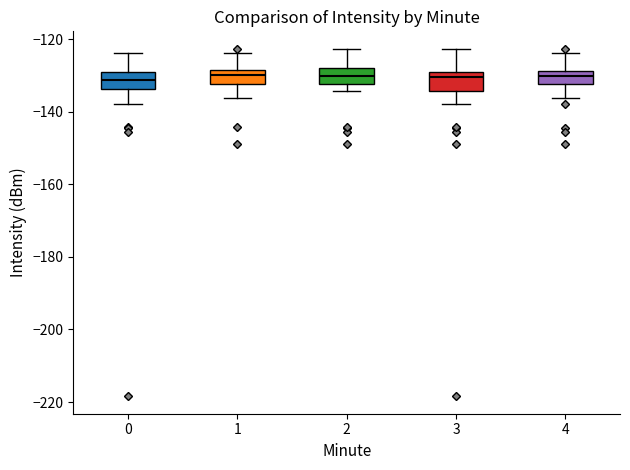

Reading left to right, transcribe this box plot: for each box, give where its median line is, the range the box spans, and where its two whiskers end, as read against the y-axis. The values are not printed on the chart, so give them approximately, as read against the axis.

0: median -132, box -134 to -130, whiskers -138 to -124
1: median -130, box -132 to -128, whiskers -136 to -124
2: median -130, box -132 to -128, whiskers -134 to -122
3: median -130 (just below the box's upper edge), box -134 to -130, whiskers -138 to -122
4: median -130, box -132 to -128, whiskers -136 to -124